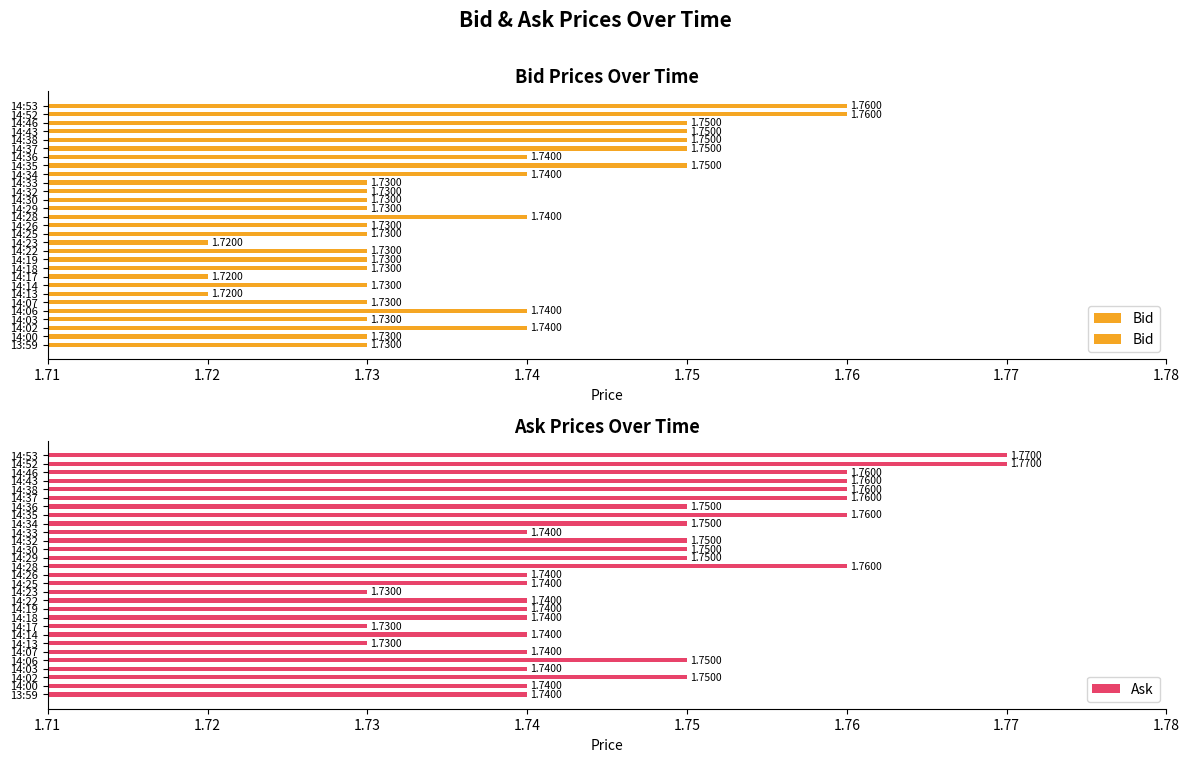

What is the value of the Ask bar at the 11th from the left?

1.8